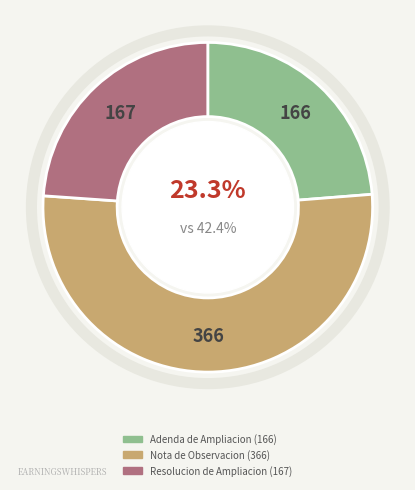

To the nearest percent, what percentage of the pie is Resolucion de Ampliacion?

24%